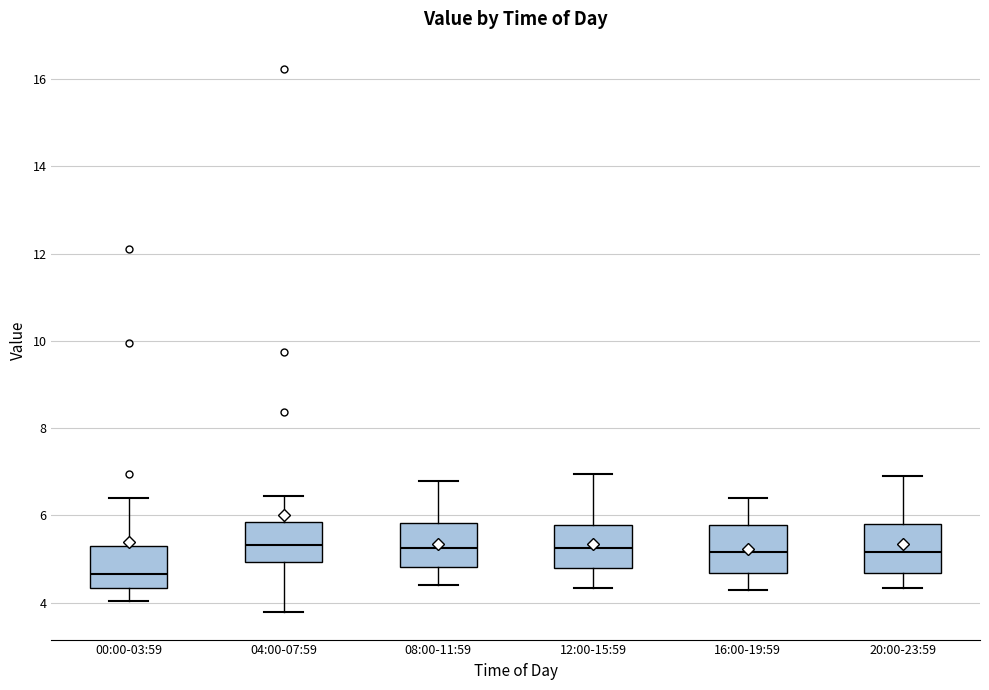

Reading left to right, transcribe this box plot: for each box, give where its median line is, the range the box spans, and where its two whiskers end, as read against the y-axis. The values are not printed on the chart, so give them approximately, as read against the axis.

00:00-03:59: median 4.6, box 4.4 to 5.4, whiskers 4.0 to 6.4
04:00-07:59: median 5.4, box 5.0 to 5.8, whiskers 3.8 to 6.4
08:00-11:59: median 5.2, box 4.8 to 5.8, whiskers 4.4 to 6.8
12:00-15:59: median 5.2, box 4.8 to 5.8, whiskers 4.4 to 7.0
16:00-19:59: median 5.2, box 4.6 to 5.8, whiskers 4.4 to 6.4
20:00-23:59: median 5.2, box 4.6 to 5.8, whiskers 4.4 to 7.0